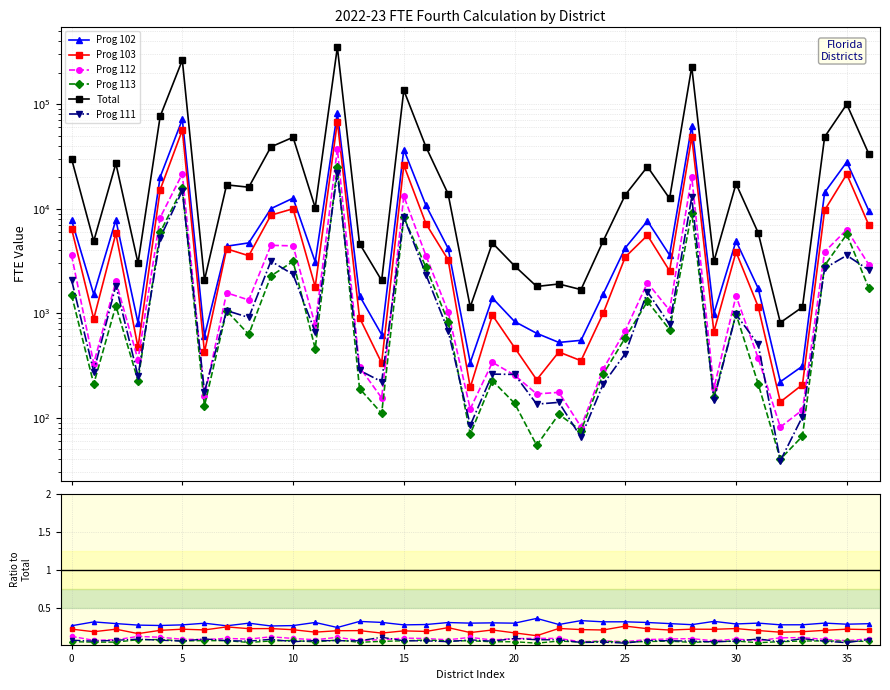

Does the chart have visible grid lines?

Yes